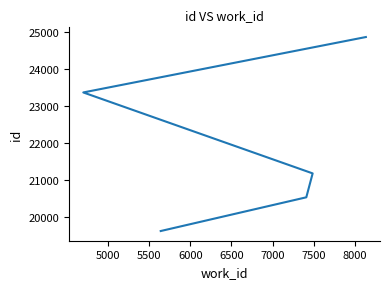

What is the maximum value shown in the chart?

24874